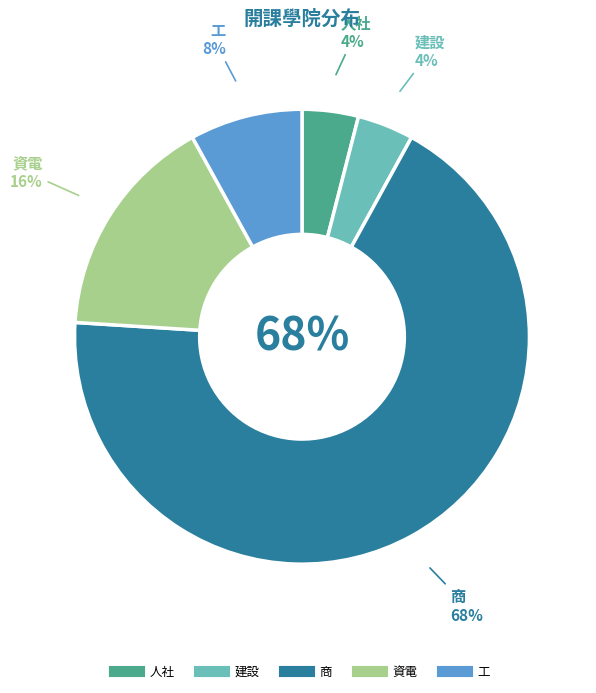

To the nearest percent, what portion does 商 represent?

68%